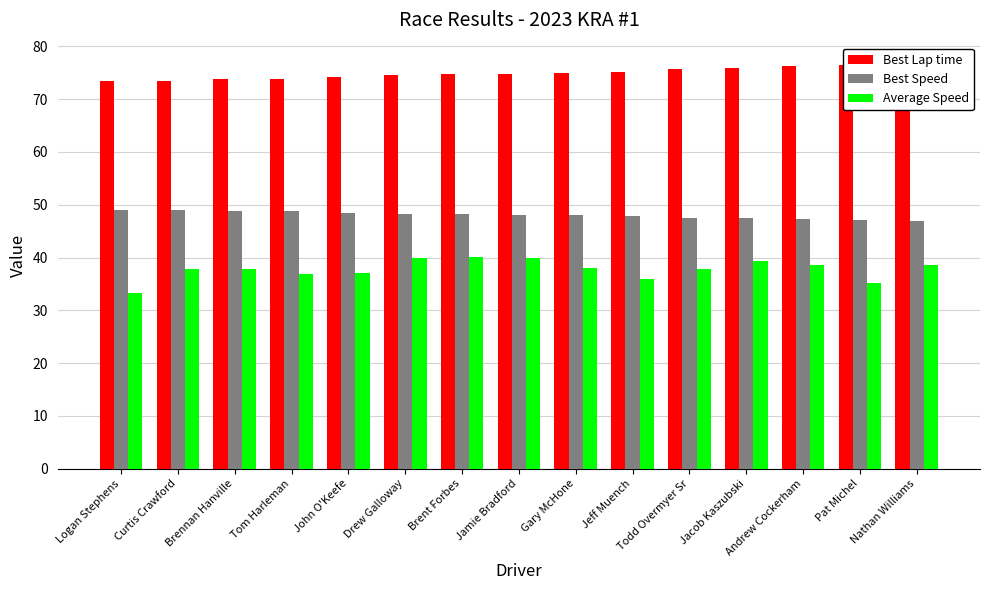

At which category is the sum across all series the highest?

Brent Forbes